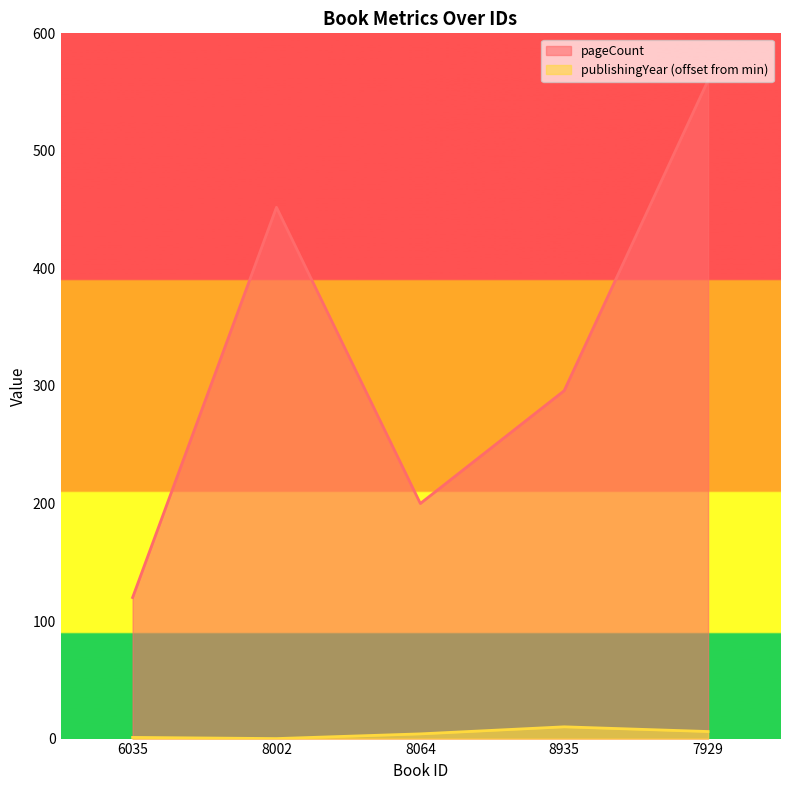

At which label does publishingYear reach its peak?

8935